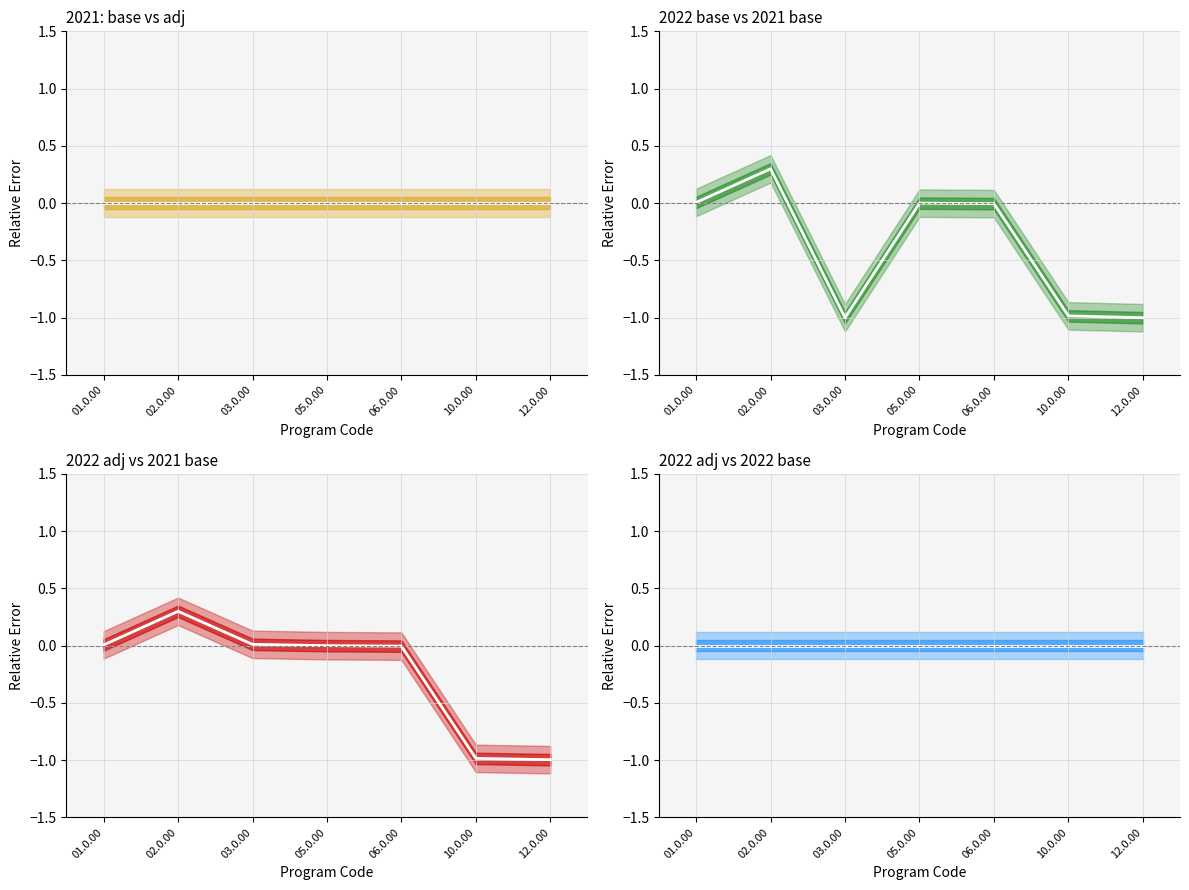

Where is 2022 adj vs 2021 nearest to the value 0?

05.0.00